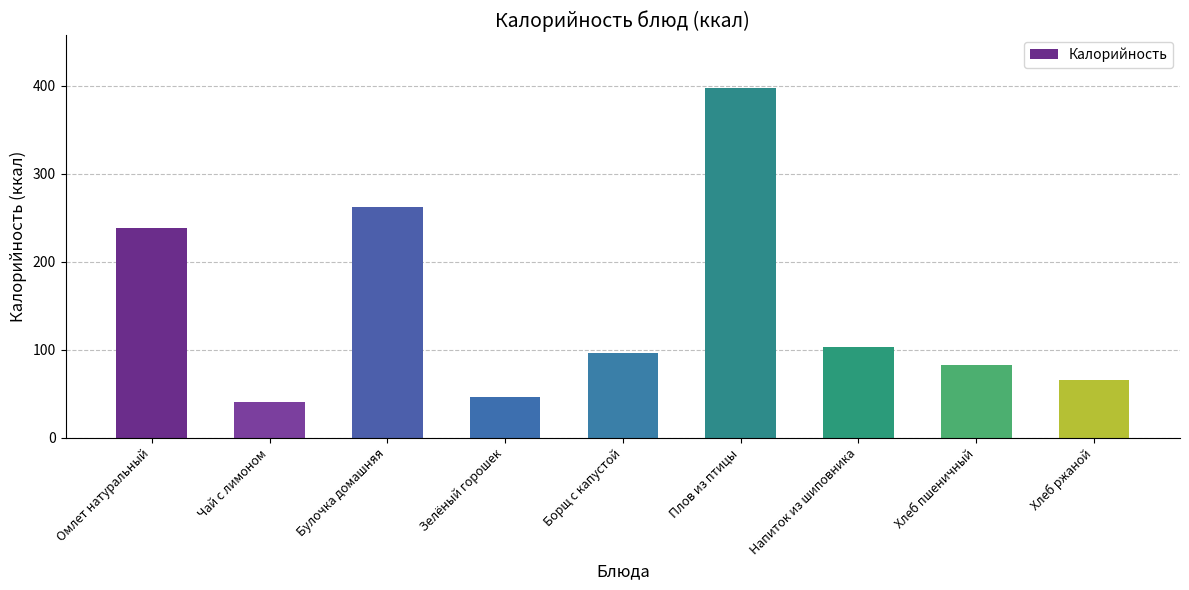

List the labels in order of value, smallest first.

Чай с лимоном, Зелёный горошек, Хлеб ржаной, Хлеб пшеничный, Борщ с капустой, Напиток из шиповника, Омлет натуральный, Булочка домашняя, Плов из птицы